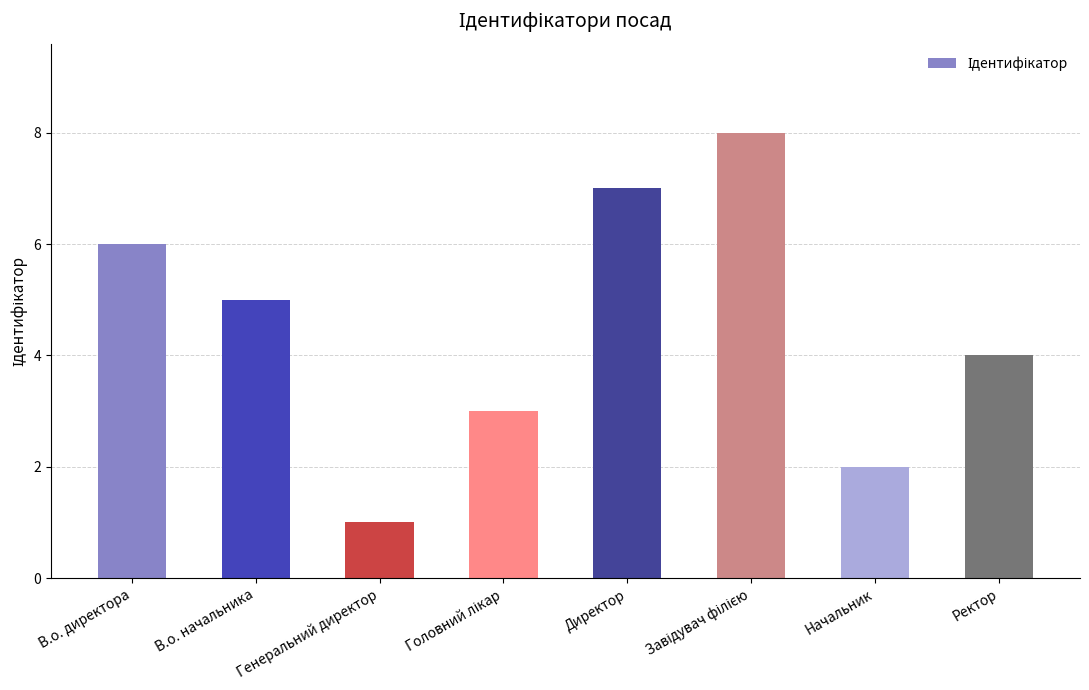

The chart shows a value of 5 at В.о. начальника. True or false?

True